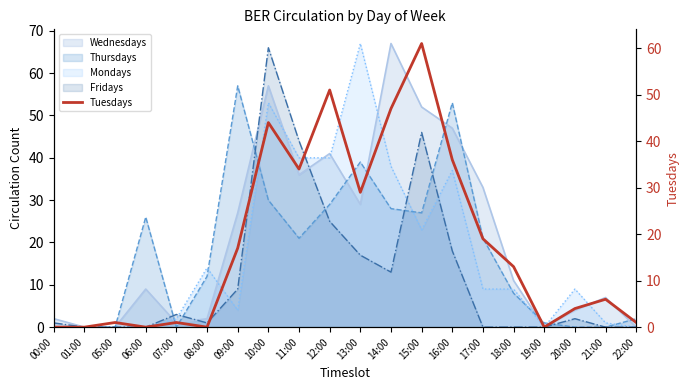

Reading left to right, extract all data points from this chart.

0	0	1	0	1	0	17	44	34	51	29	47	61	36	19	13	0	4	6	1